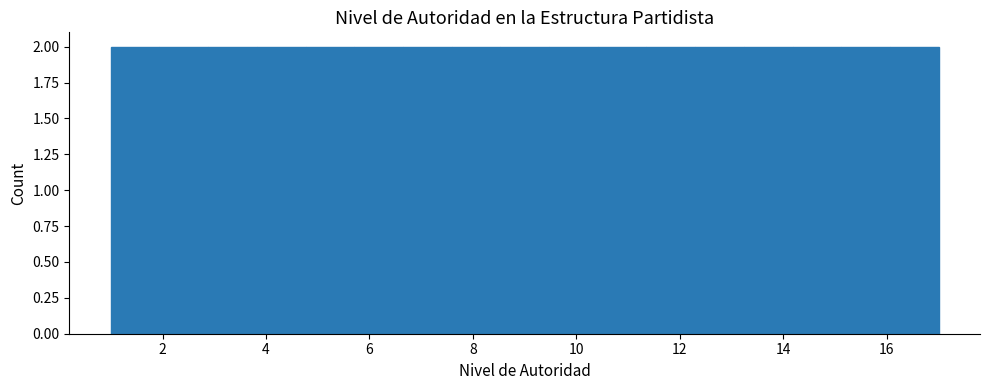

How tall is the bar that spans 9.4 to 10.4 on the x-axis? Neither the bar edges nor the heights are printed on the chart, so give them approximately, as read against the axes.

2